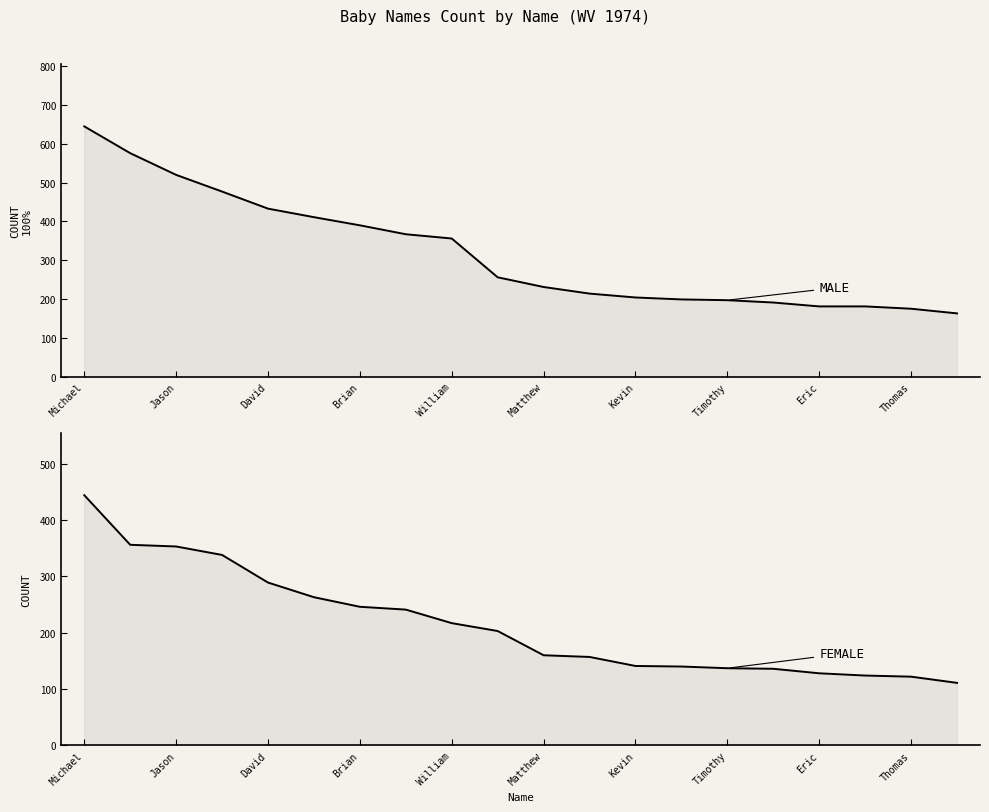

The Male series shows 285 at Jason. True or false?

False